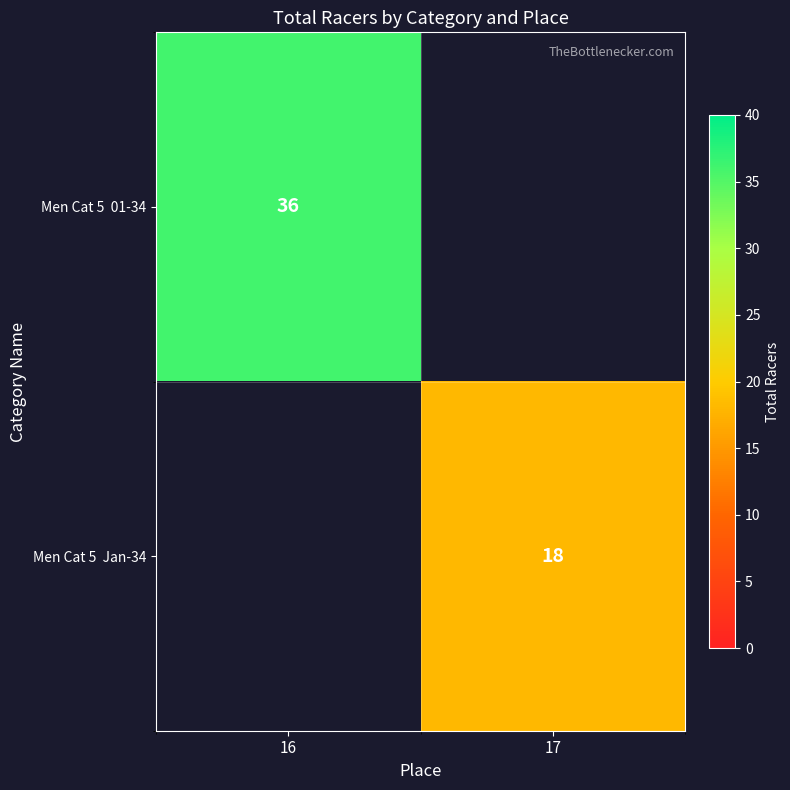

Read the Men Cat 5 Jan-34 value at 17.

18.0